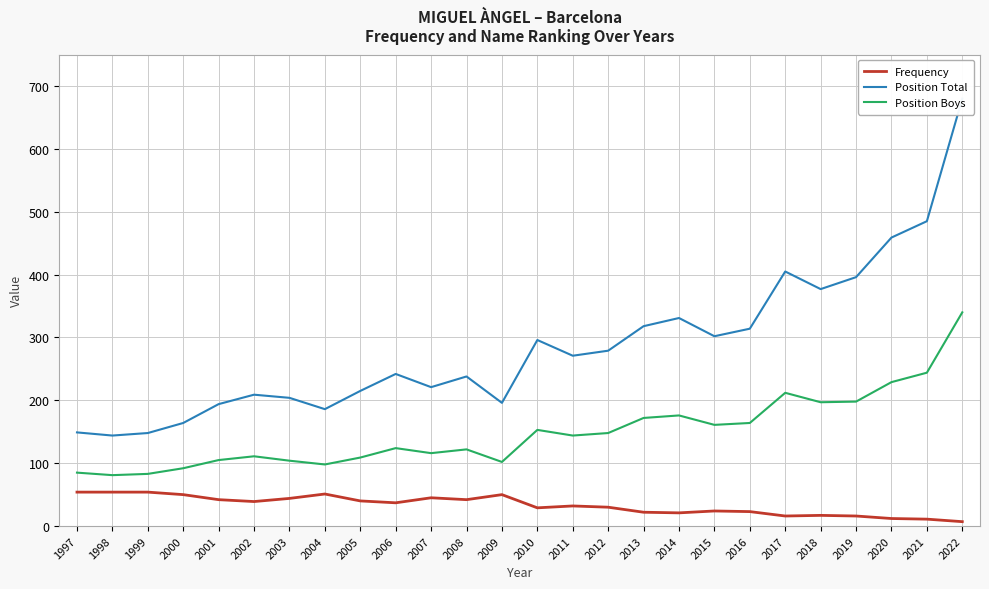

Reading right to left, extract all data points from this chart.

Frequency: 7	11	12	16	17	16	23	24	21	22	30	32	29	50	42	45	37	40	51	44	39	42	50	54	54	54
Position Total: 680	485	459	396	377	405	314	302	331	318	279	271	296	196	238	221	242	215	186	204	209	194	164	148	144	149
Position Boys: 340	244	229	198	197	212	164	161	176	172	148	144	153	102	122	116	124	109	98	104	111	105	92	83	81	85